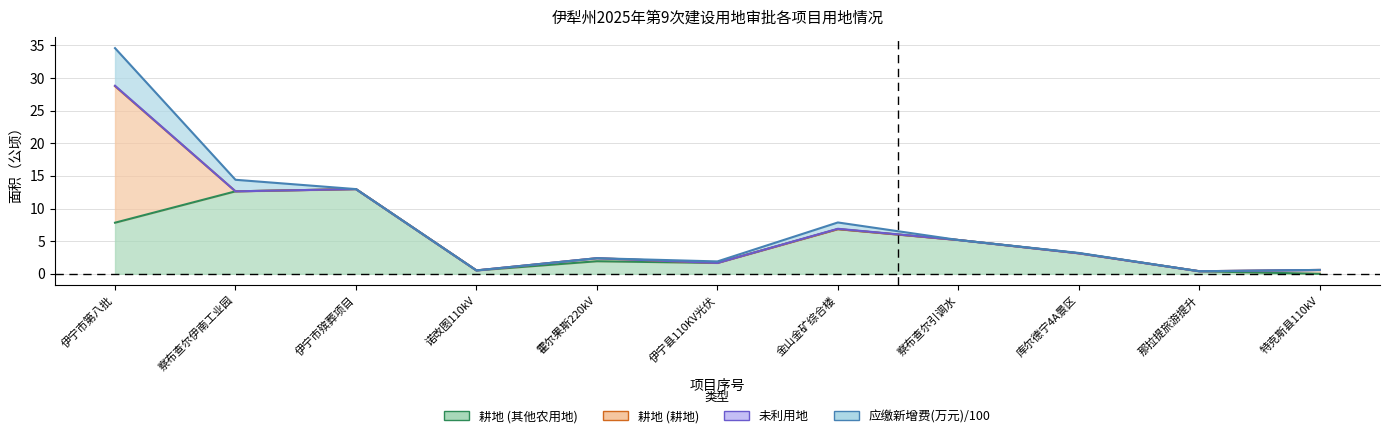

Where does the 耕地 (其他农用地) series first go above 3?

1